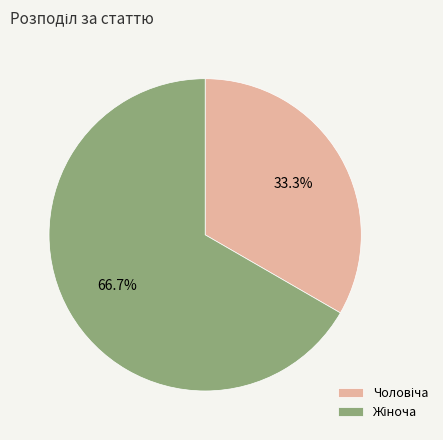

Does any single category account for the majority?

Yes